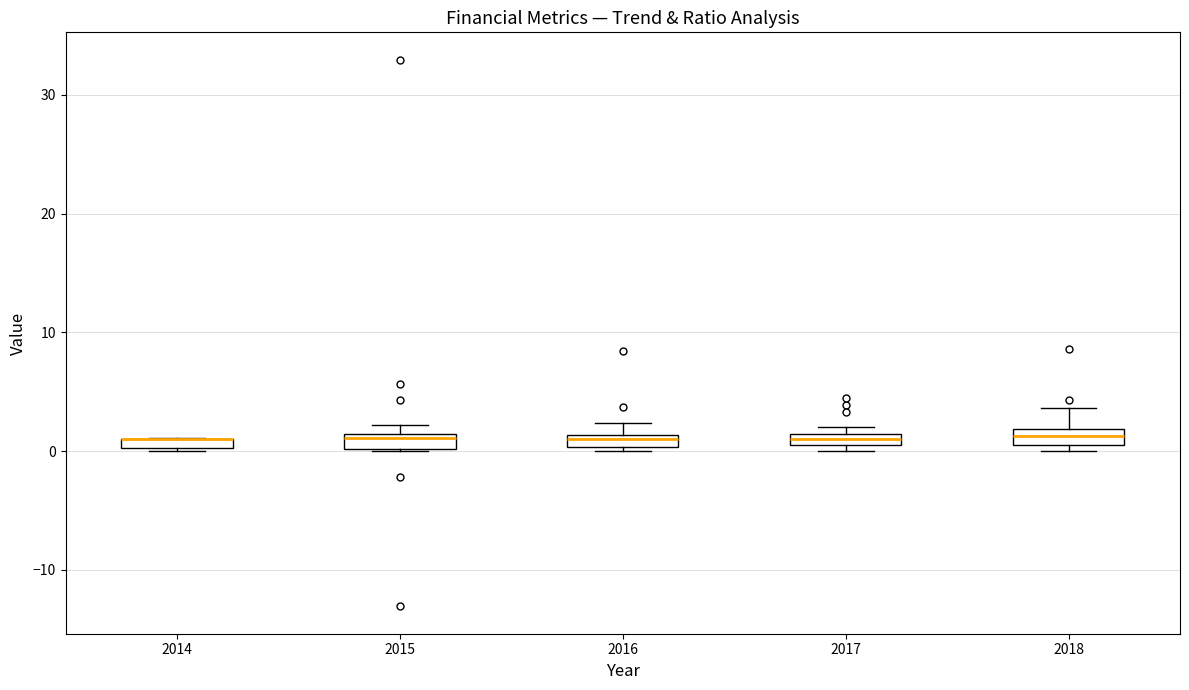

Where does the upper whisker of the box at x = 2018 end on the y-axis? The values are not printed on the chart, so give them approximately, as read against the axis.

4